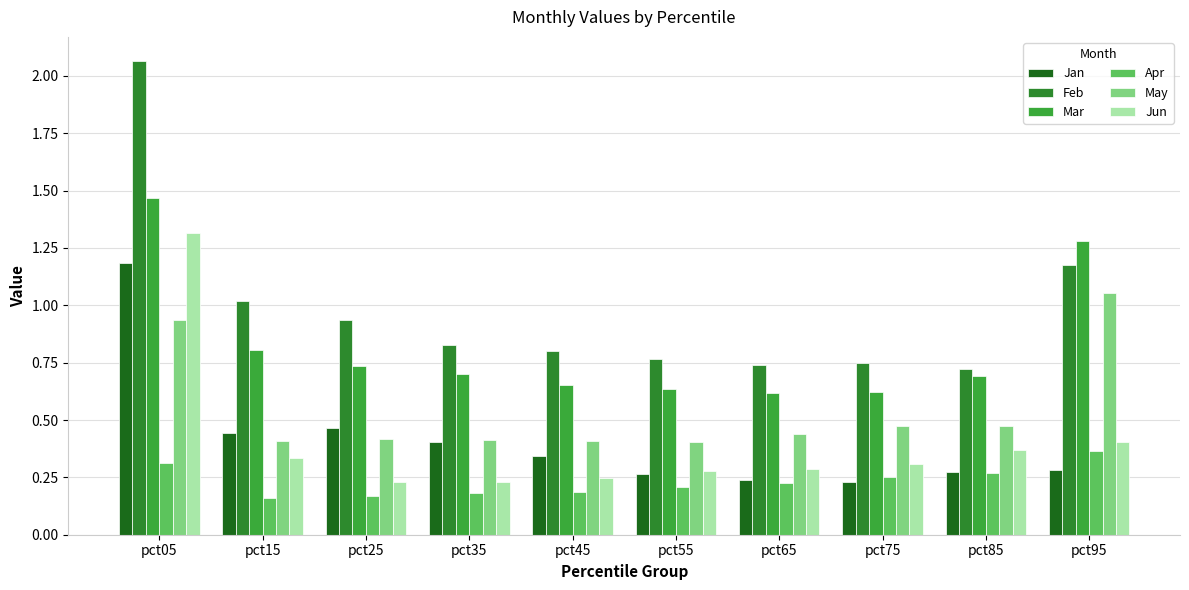

The value of Jun at pct15 is 0.6. True or false?

False